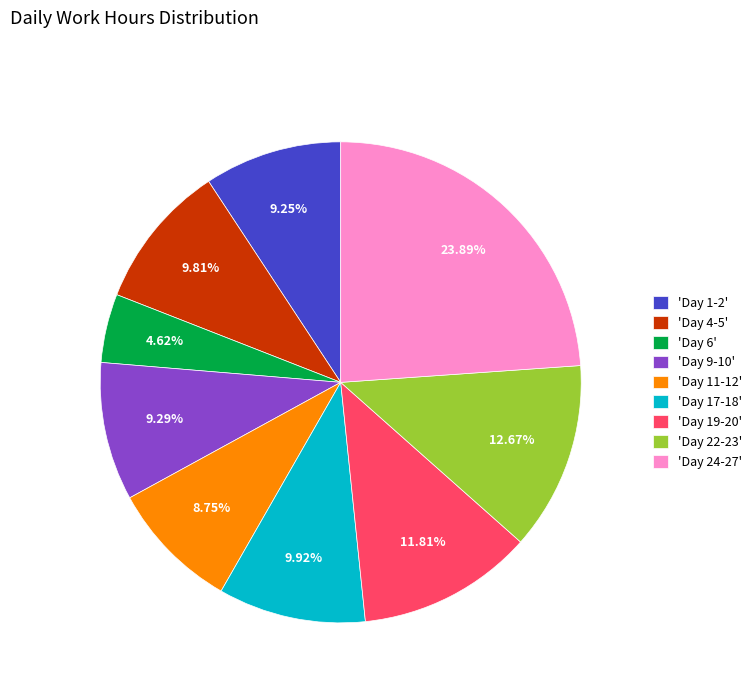

Do 'Day 9-10' and 'Day 22-23' together represent more than half of the pie?

No